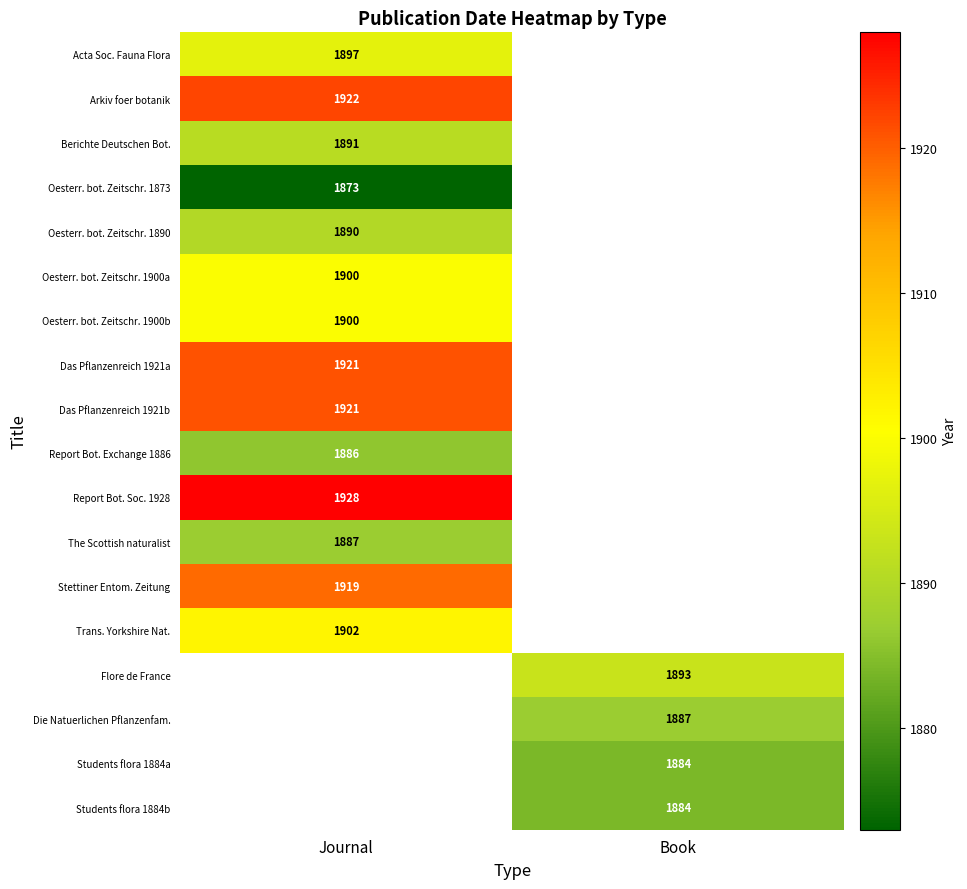

Which has a higher value, Book or Journal?

Journal